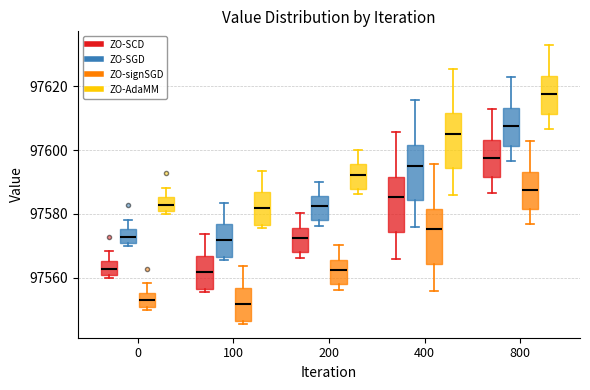

Which box has the highest median line?

800 (ZO-AdaMM)